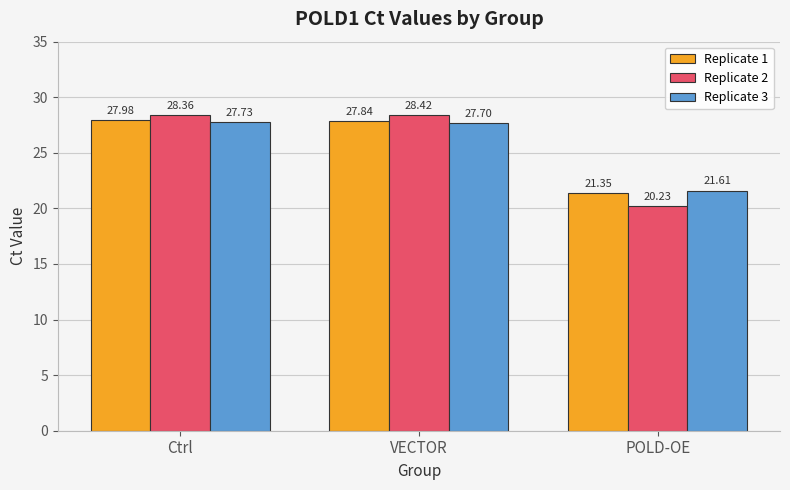

Rank the series by their maximum value, from lowest to highest.

Replicate 3, Replicate 1, Replicate 2